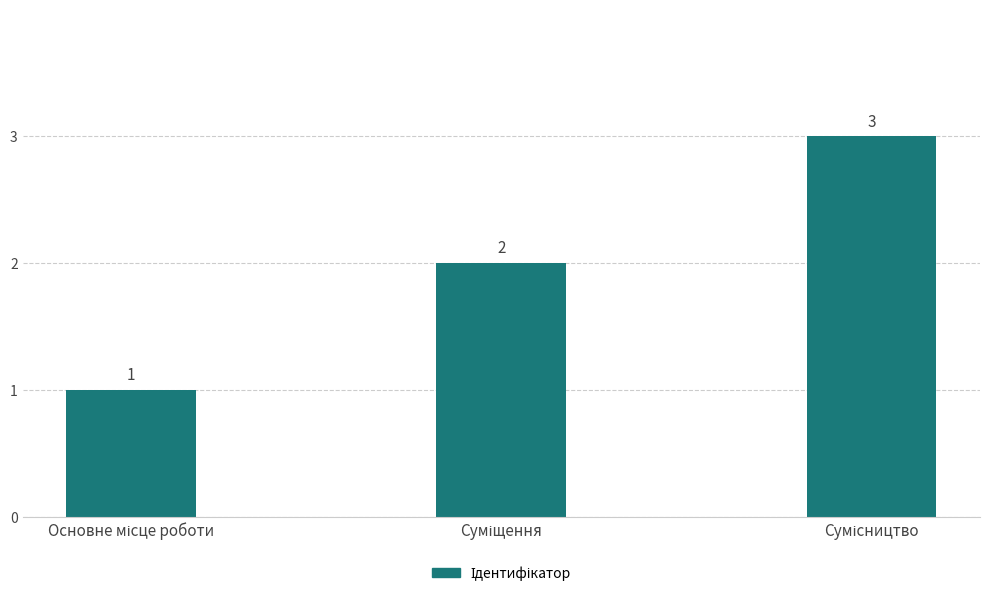

What is the maximum value shown in the chart?

3